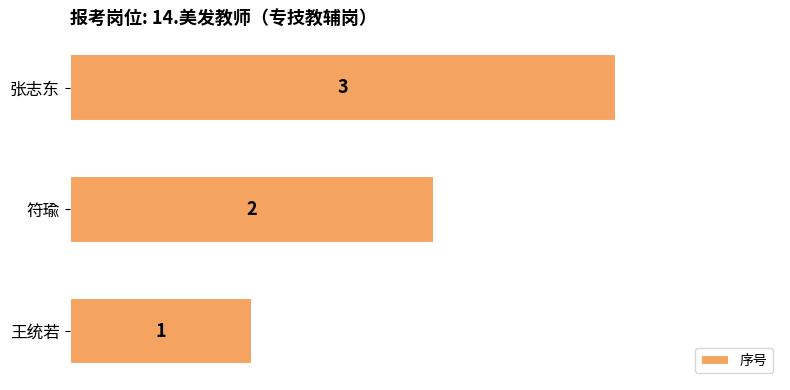

What is the ratio of the value at 符瑜 to the value at 王统若?

2.0